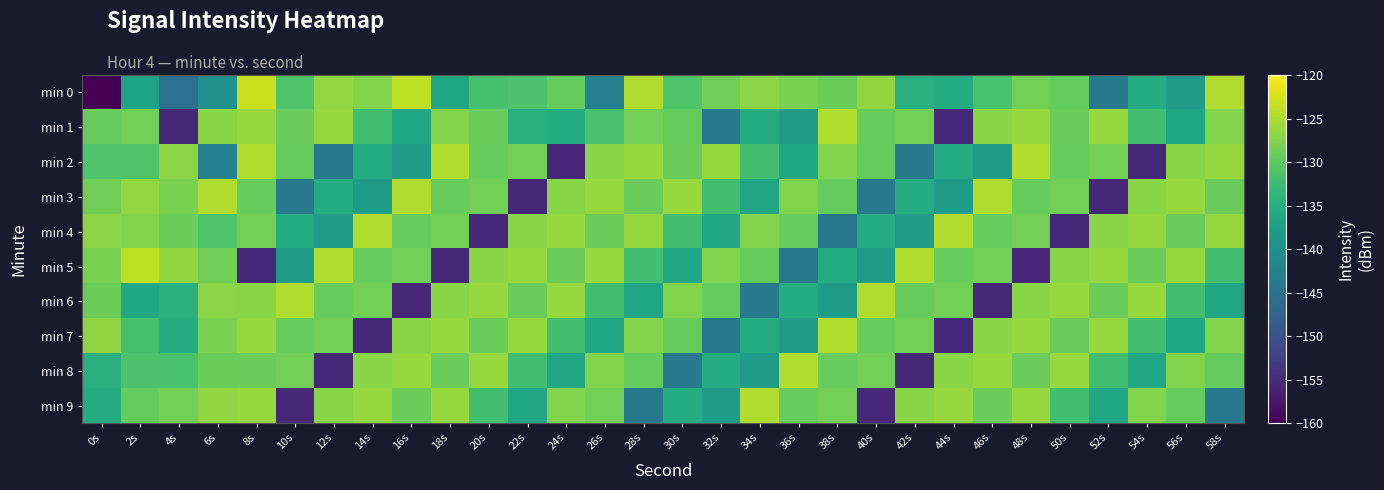

Reading left to right, extract all data points from this chart.

min 0: 0s=-214.2	2s=-136.7	4s=-145.4	6s=-139.8	8s=-123.3	10s=-131.1	12s=-126.5	14s=-127.5	16s=-123.8	18s=-136.0	20s=-131.6	22s=-131.1	24s=-129.4	26s=-142.6	28s=-124.8	30s=-131.0	32s=-128.7	34s=-126.9	36s=-128.1	38s=-128.9	40s=-126.6	42s=-135.0	44s=-135.3	46s=-131.5	48s=-128.4	50s=-129.5	52s=-143.9	54s=-135.2	56s=-137.9	58s=-124.8
min 1: 0s=-129.2	2s=-128.5	4s=-155.5	6s=-127.1	8s=-126.2	10s=-129.1	12s=-126.2	14s=-132.1	16s=-136.5	18s=-127.6	20s=-128.9	22s=-135.0	24s=-135.3	26s=-131.5	28s=-128.4	30s=-129.5	32s=-143.9	34s=-135.2	36s=-137.9	38s=-124.8	40s=-129.2	42s=-128.5	44s=-155.5	46s=-127.1	48s=-126.2	50s=-129.1	52s=-126.2	54s=-132.1	56s=-136.5	58s=-127.6
min 2: 0s=-131.0	2s=-131.1	4s=-126.9	6s=-142.6	8s=-124.8	10s=-129.5	12s=-143.9	14s=-135.2	16s=-137.9	18s=-124.8	20s=-129.2	22s=-128.5	24s=-155.5	26s=-127.1	28s=-126.2	30s=-129.1	32s=-126.2	34s=-132.1	36s=-136.5	38s=-127.6	40s=-129.5	42s=-143.9	44s=-135.2	46s=-137.9	48s=-124.8	50s=-129.2	52s=-128.5	54s=-155.5	56s=-127.1	58s=-126.2
min 3: 0s=-128.7	2s=-126.5	4s=-128.1	6s=-124.8	8s=-129.2	10s=-143.9	12s=-135.2	14s=-137.9	16s=-124.8	18s=-129.2	20s=-128.5	22s=-155.5	24s=-127.1	26s=-126.2	28s=-129.1	30s=-126.2	32s=-132.1	34s=-136.5	36s=-127.6	38s=-129.5	40s=-143.9	42s=-135.2	44s=-137.9	46s=-124.8	48s=-129.2	50s=-128.5	52s=-155.5	54s=-127.1	56s=-126.2	58s=-129.1
min 4: 0s=-126.9	2s=-127.5	4s=-128.9	6s=-131.0	8s=-128.5	10s=-135.2	12s=-137.9	14s=-124.8	16s=-129.2	18s=-128.5	20s=-155.5	22s=-127.1	24s=-126.2	26s=-129.1	28s=-126.2	30s=-132.1	32s=-136.5	34s=-127.6	36s=-129.5	38s=-143.9	40s=-135.2	42s=-137.9	44s=-124.8	46s=-129.2	48s=-128.5	50s=-155.5	52s=-127.1	54s=-126.2	56s=-129.1	58s=-126.2
min 5: 0s=-128.1	2s=-123.8	4s=-126.6	6s=-128.7	8s=-155.5	10s=-137.9	12s=-124.8	14s=-129.2	16s=-128.5	18s=-155.5	20s=-127.1	22s=-126.2	24s=-129.1	26s=-126.2	28s=-132.1	30s=-136.5	32s=-127.6	34s=-129.5	36s=-143.9	38s=-135.2	40s=-137.9	42s=-124.8	44s=-129.2	46s=-128.5	48s=-155.5	50s=-127.1	52s=-126.2	54s=-129.1	56s=-126.2	58s=-132.1
min 6: 0s=-128.9	2s=-136.0	4s=-135.0	6s=-126.9	8s=-127.1	10s=-124.8	12s=-129.2	14s=-128.5	16s=-155.5	18s=-127.1	20s=-126.2	22s=-129.1	24s=-126.2	26s=-132.1	28s=-136.5	30s=-127.6	32s=-129.5	34s=-143.9	36s=-135.2	38s=-137.9	40s=-124.8	42s=-129.2	44s=-128.5	46s=-155.5	48s=-127.1	50s=-126.2	52s=-129.1	54s=-126.2	56s=-132.1	58s=-136.5
min 7: 0s=-126.6	2s=-131.6	4s=-135.3	6s=-128.1	8s=-126.2	10s=-129.2	12s=-128.5	14s=-155.5	16s=-127.1	18s=-126.2	20s=-129.1	22s=-126.2	24s=-132.1	26s=-136.5	28s=-127.6	30s=-129.5	32s=-143.9	34s=-135.2	36s=-137.9	38s=-124.8	40s=-129.2	42s=-128.5	44s=-155.5	46s=-127.1	48s=-126.2	50s=-129.1	52s=-126.2	54s=-132.1	56s=-136.5	58s=-127.6
min 8: 0s=-135.0	2s=-131.1	4s=-131.5	6s=-128.9	8s=-129.1	10s=-128.5	12s=-155.5	14s=-127.1	16s=-126.2	18s=-129.1	20s=-126.2	22s=-132.1	24s=-136.5	26s=-127.6	28s=-129.5	30s=-143.9	32s=-135.2	34s=-137.9	36s=-124.8	38s=-129.2	40s=-128.5	42s=-155.5	44s=-127.1	46s=-126.2	48s=-129.1	50s=-126.2	52s=-132.1	54s=-136.5	56s=-127.6	58s=-129.5
min 9: 0s=-135.3	2s=-129.4	4s=-128.4	6s=-126.6	8s=-126.2	10s=-155.5	12s=-127.1	14s=-126.2	16s=-129.1	18s=-126.2	20s=-132.1	22s=-136.5	24s=-127.6	26s=-128.4	28s=-143.9	30s=-135.2	32s=-137.9	34s=-124.8	36s=-129.2	38s=-128.5	40s=-155.5	42s=-127.1	44s=-126.2	46s=-129.1	48s=-126.2	50s=-132.1	52s=-136.5	54s=-127.6	56s=-129.5	58s=-143.9